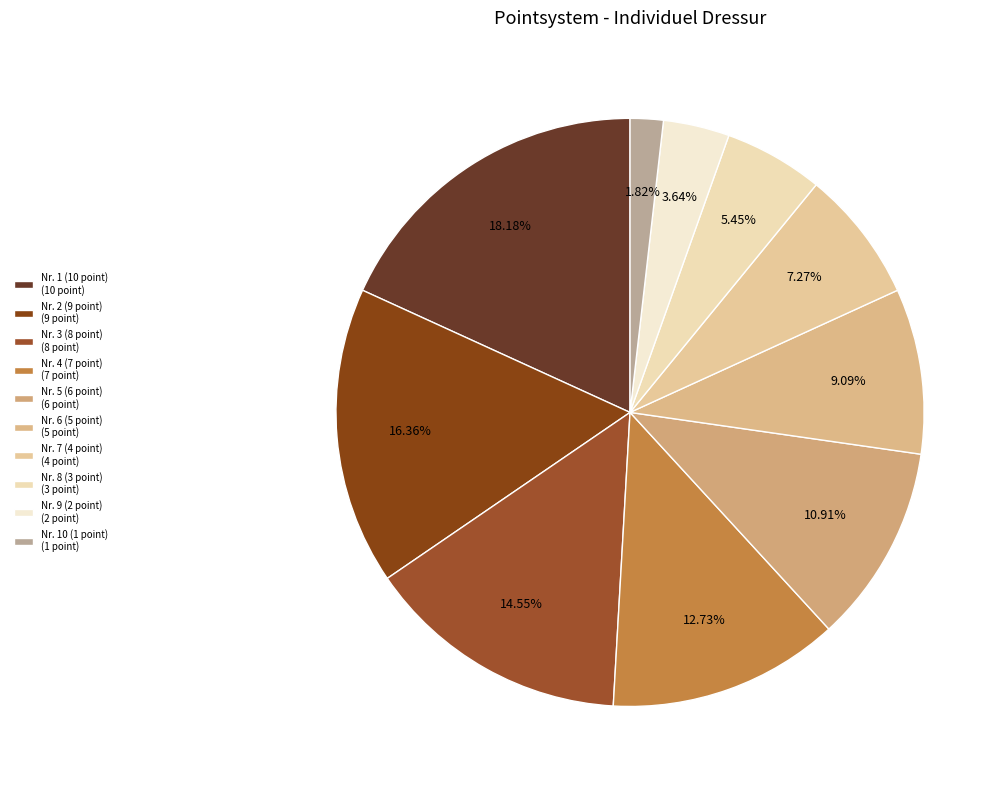

Which slice is the largest?

Nr. 1 (10 point)